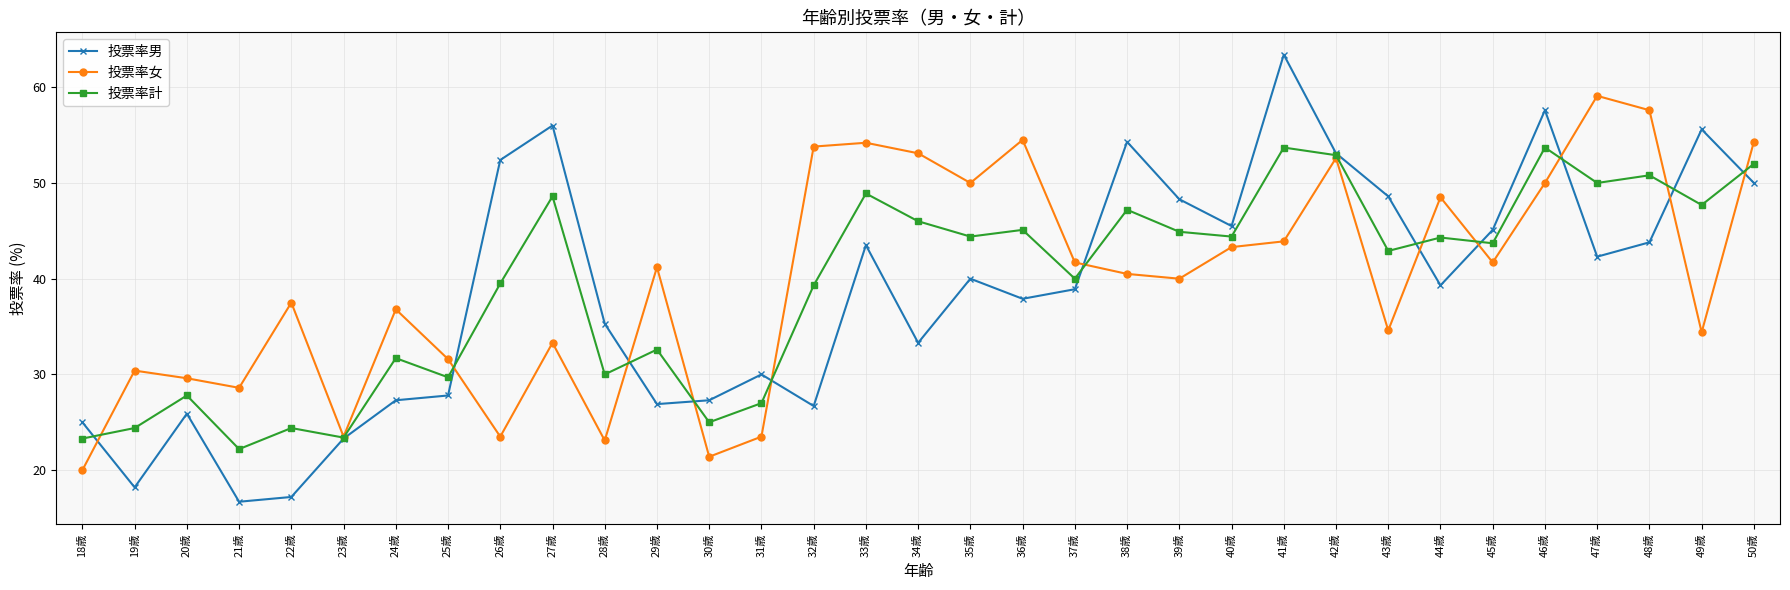

True or false: 投票率計 has a value of 12.8 at 38歳.

False